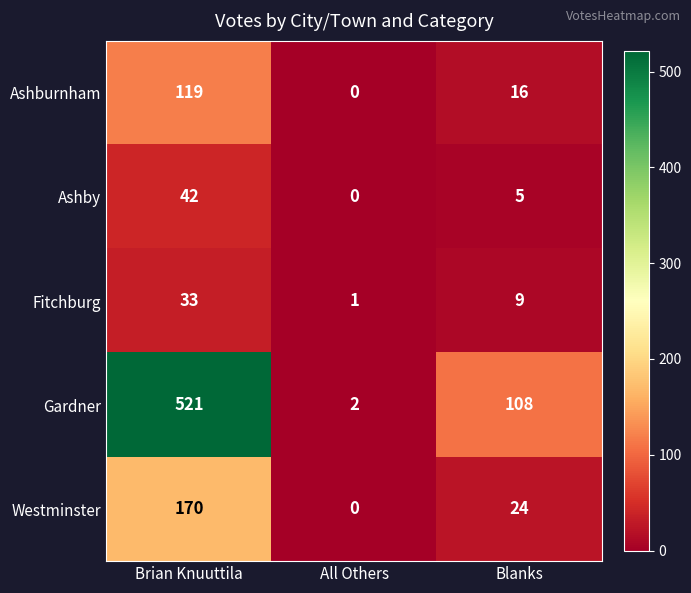

List the series in order of their peak value, lowest first.

Fitchburg, Ashby, Ashburnham, Westminster, Gardner